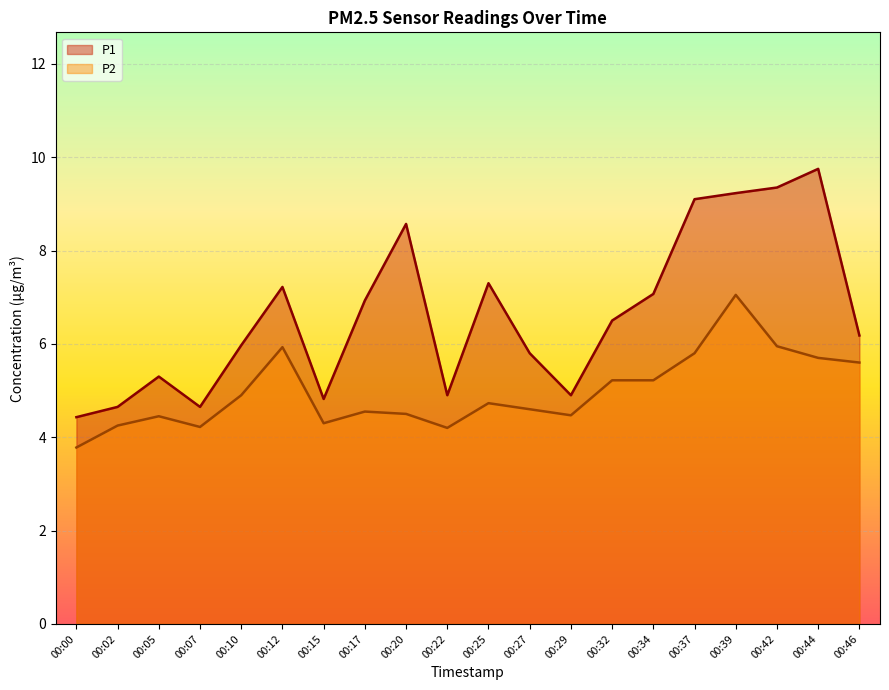

Rank the series by their average value, from highest to lowest.

P1, P2